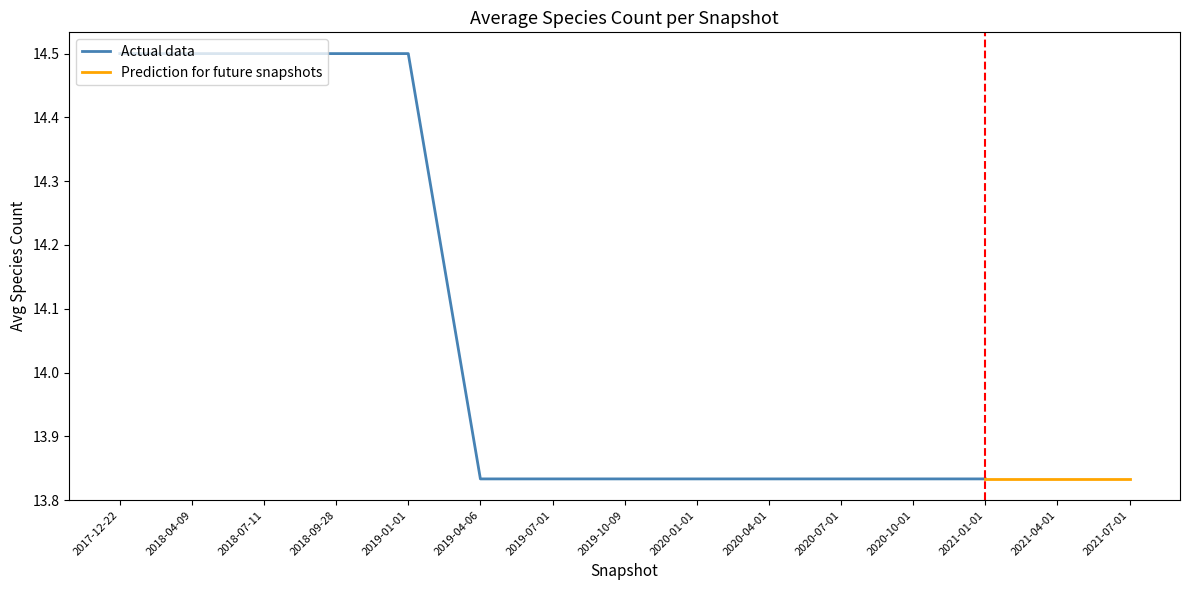

What position from the left is 2020-01-01?

9